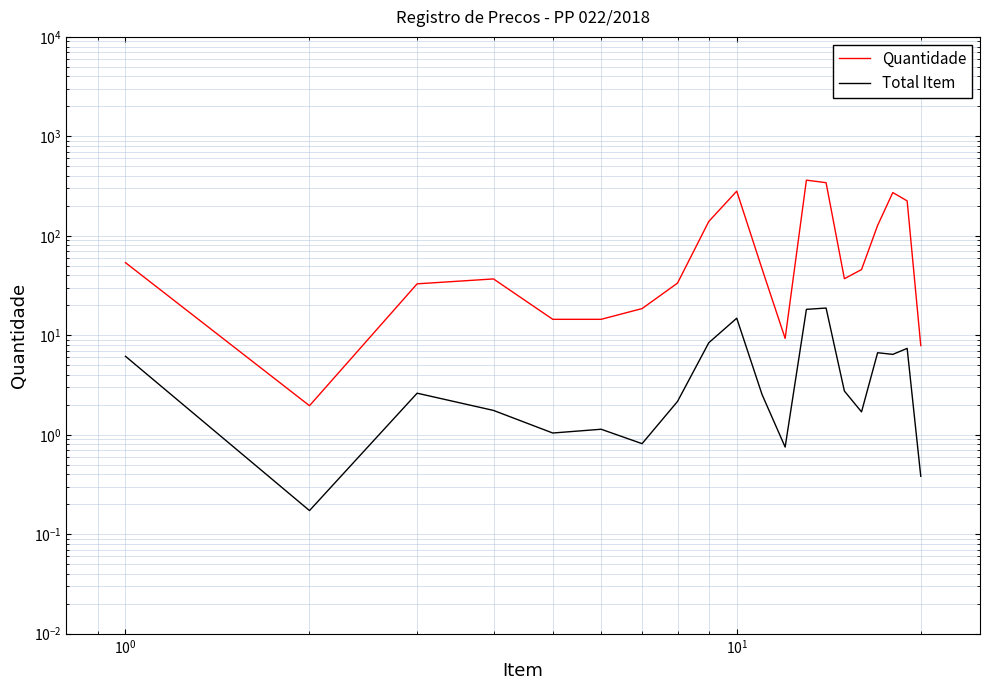

At how many categories does at least one series exceed 164?

5